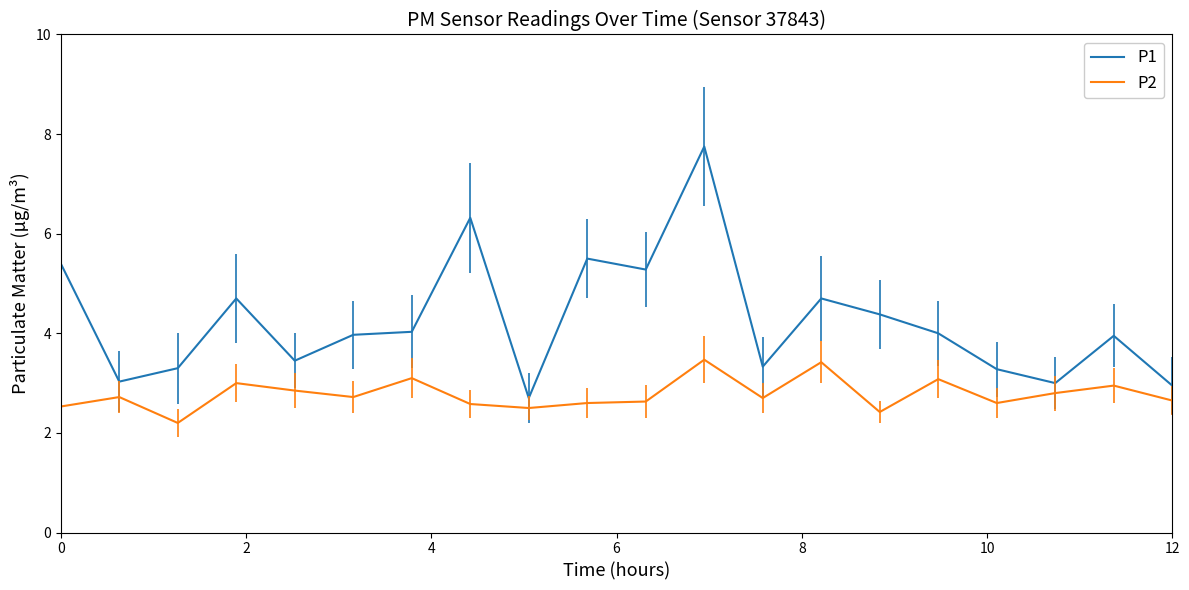

What is the greatest value displayed?

7.8